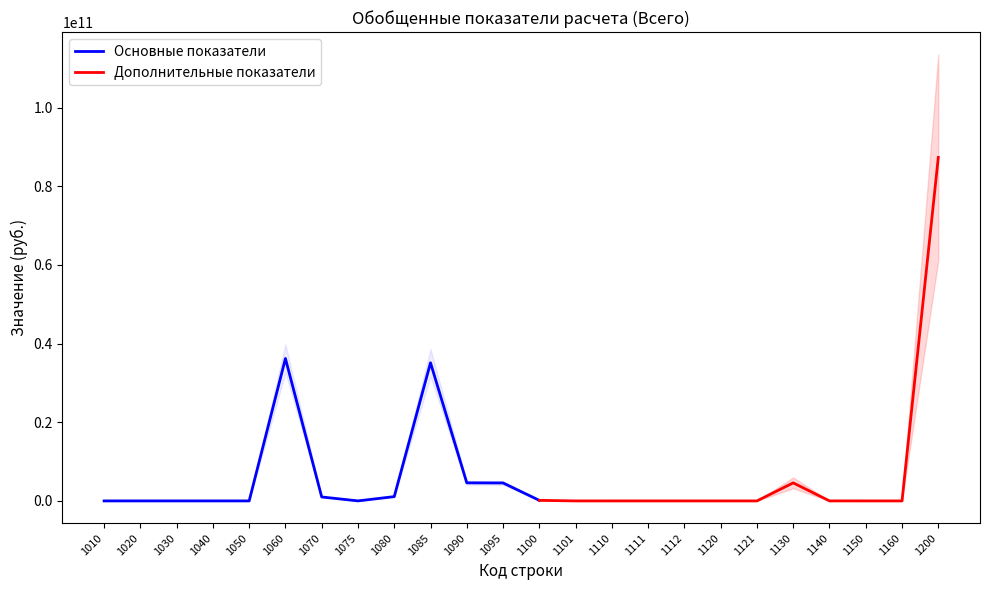

Where is the data nearest to the value 43677537365?

1060